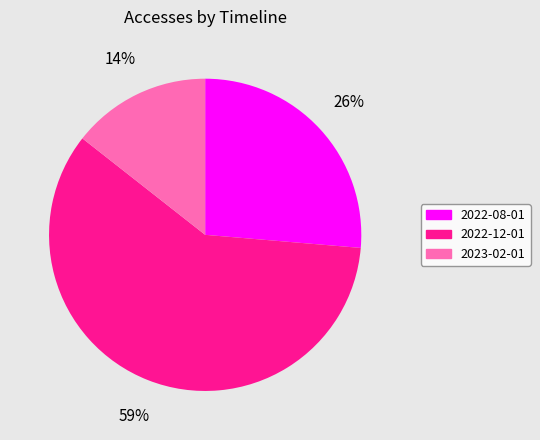

To the nearest percent, what is the combined percentage of 2022-12-01 and 2023-02-01?

74%